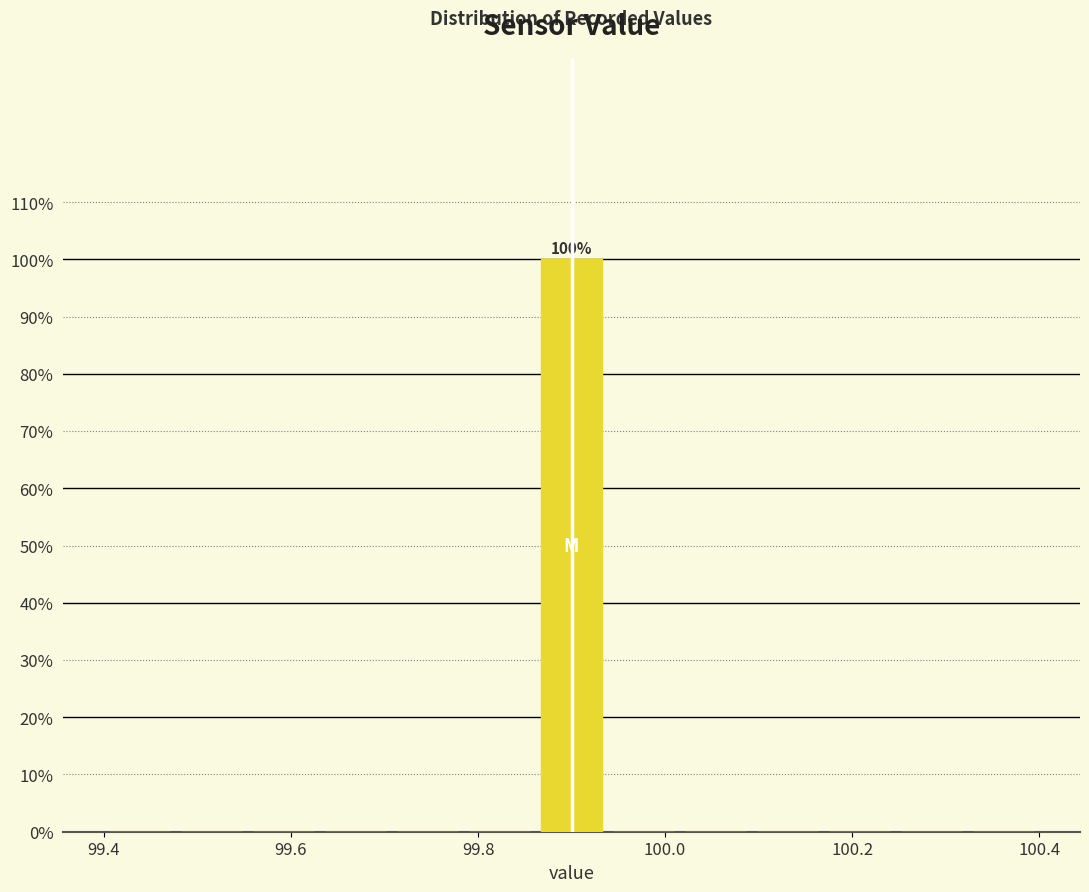

Around what value on the x-axis is the tallest bar? Give the approximate position of its centre, as read against the axis.

99.90